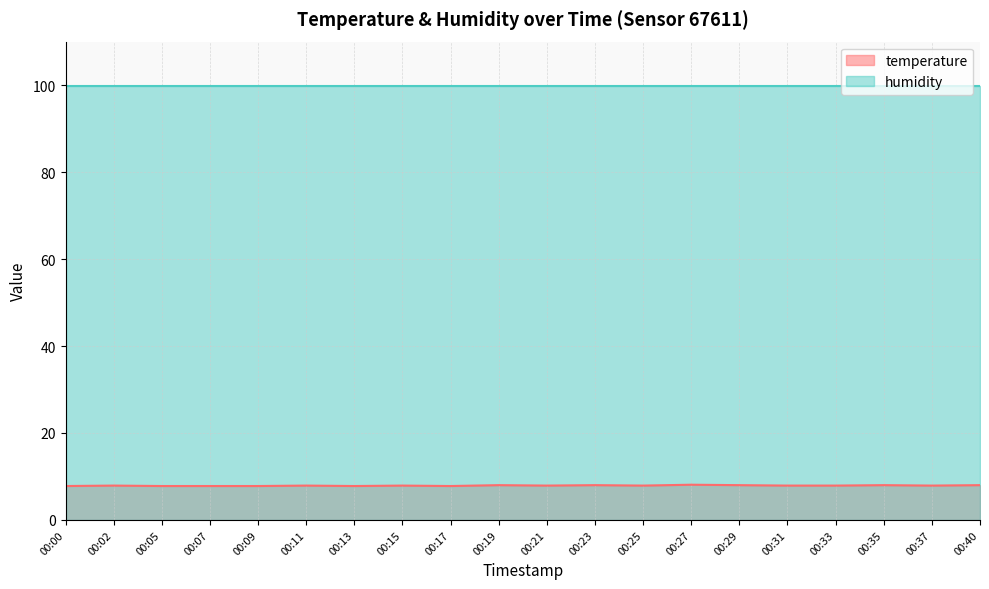

Is it true that the value at 00:29 is 4.0?

False